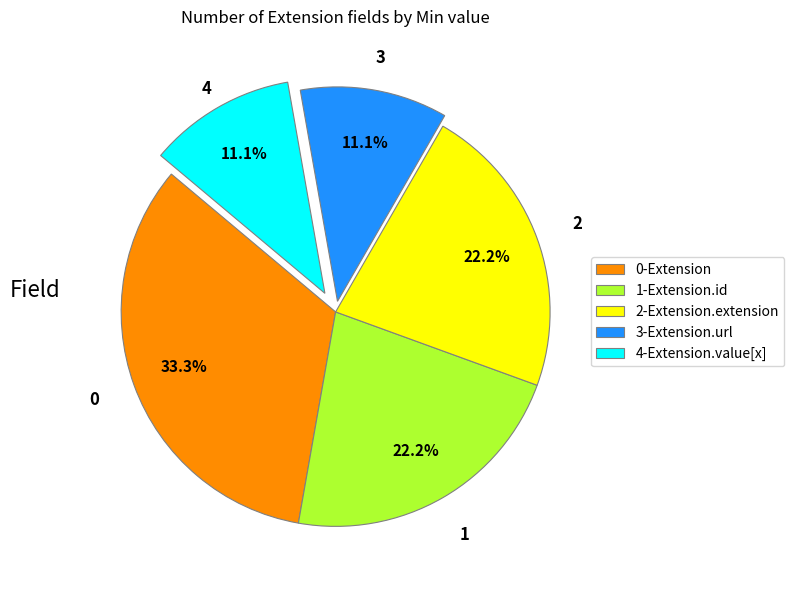

To the nearest percent, what is the difference between the largest and smallest slice percentages?

22%